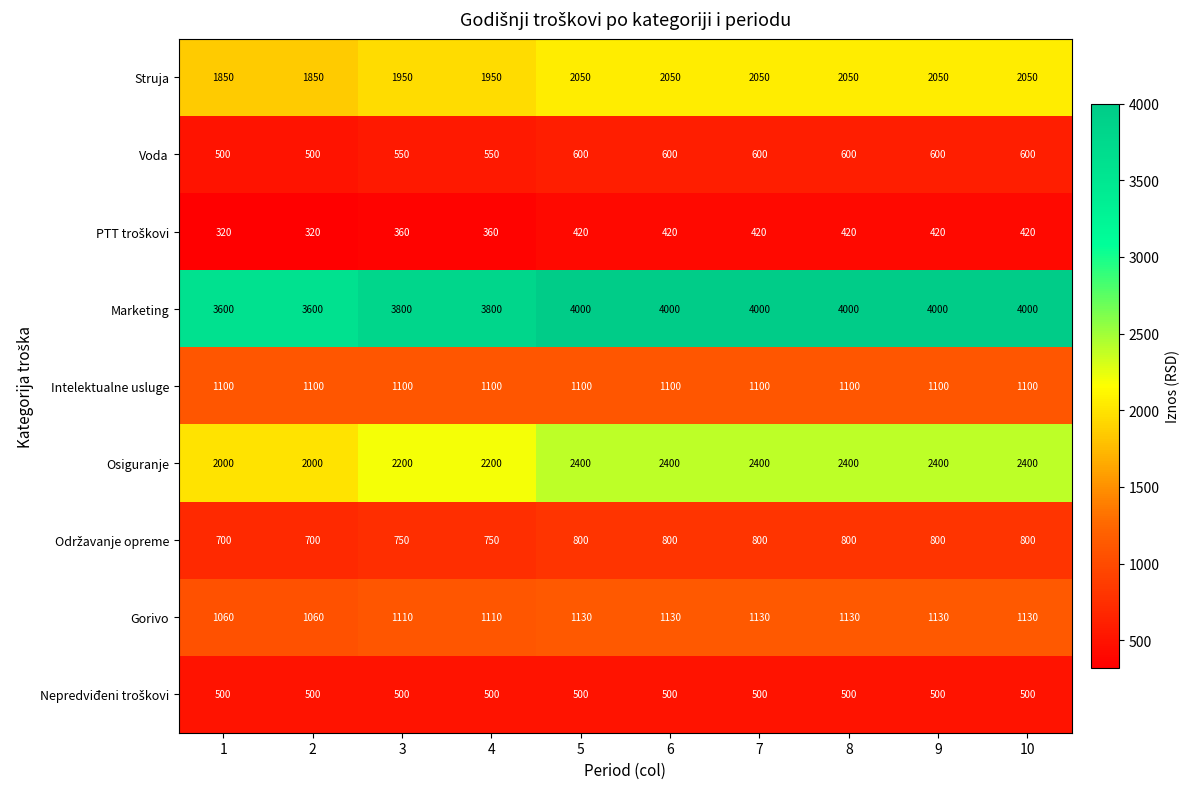

Is it true that Struja equals 3318 at 1?

False